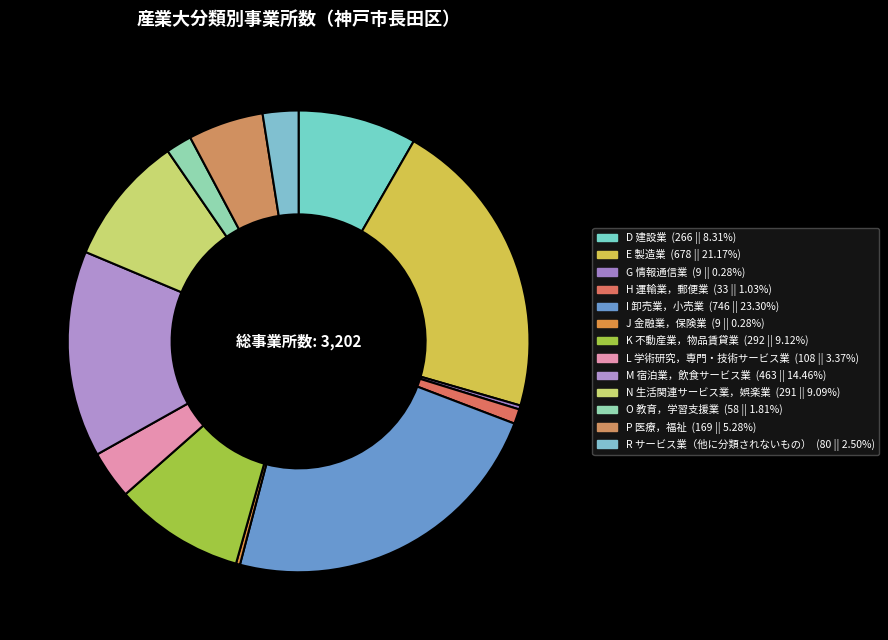

Between N 生活関連サービス業，娯楽業 and M 宿泊業，飲食サービス業, which is larger?

M 宿泊業，飲食サービス業